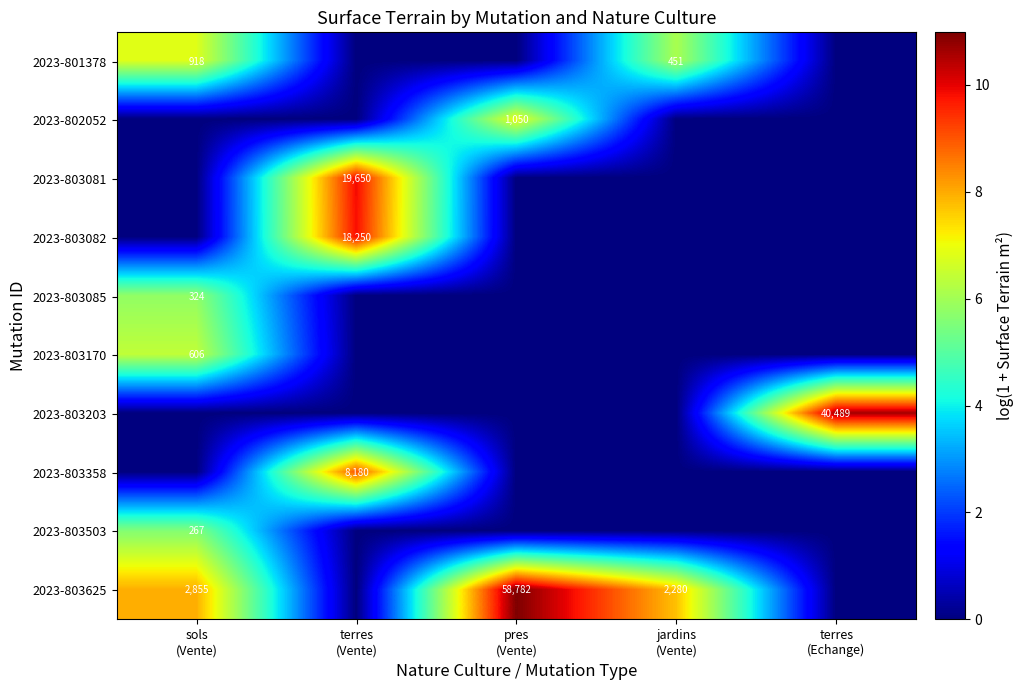

Is the value of 2023-803170 at jardins (Vente) greater than the value of 2023-803085 at pres (Vente)?

No